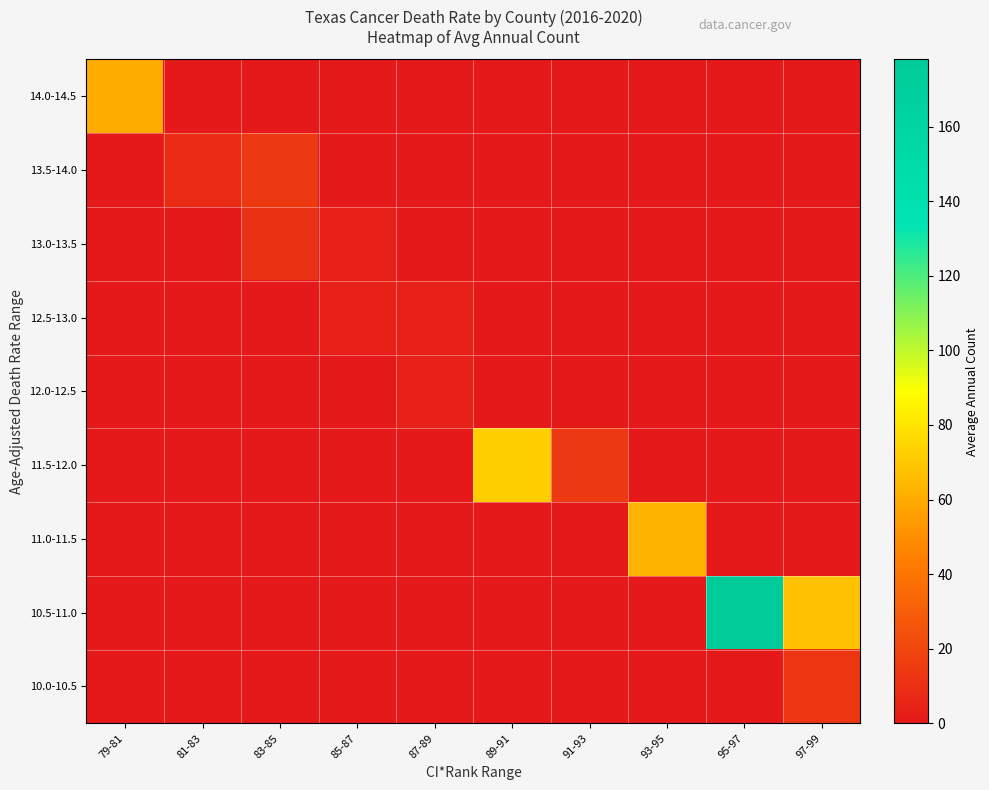

What is the greatest value displayed?

178